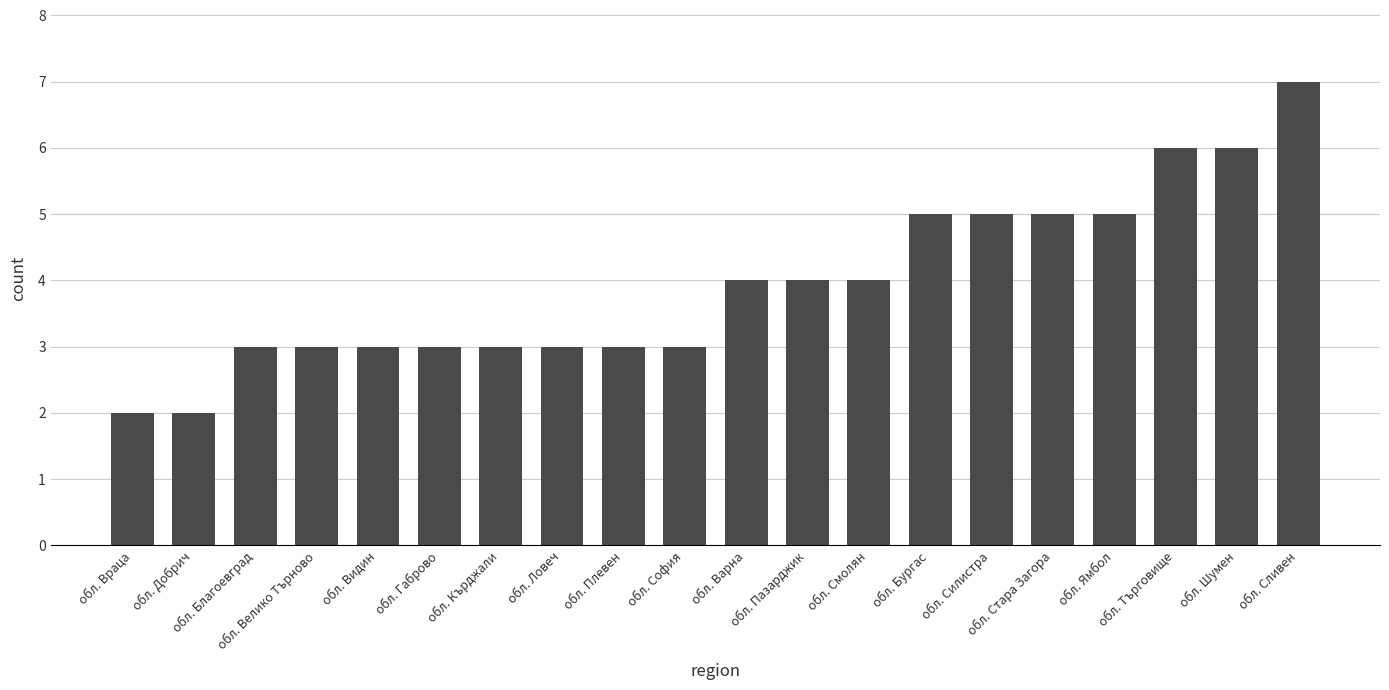

What is the value of the 11th bar from the left?

4